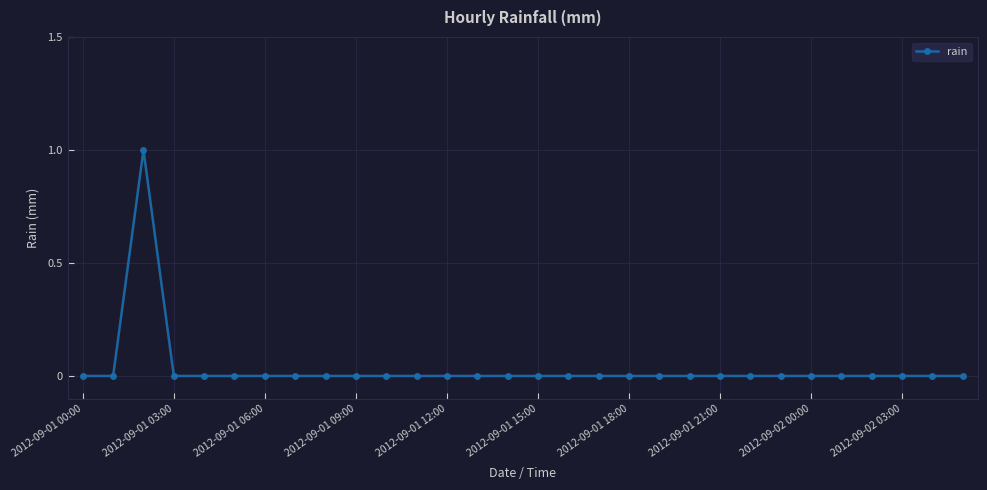

How many data points does each series have?

30